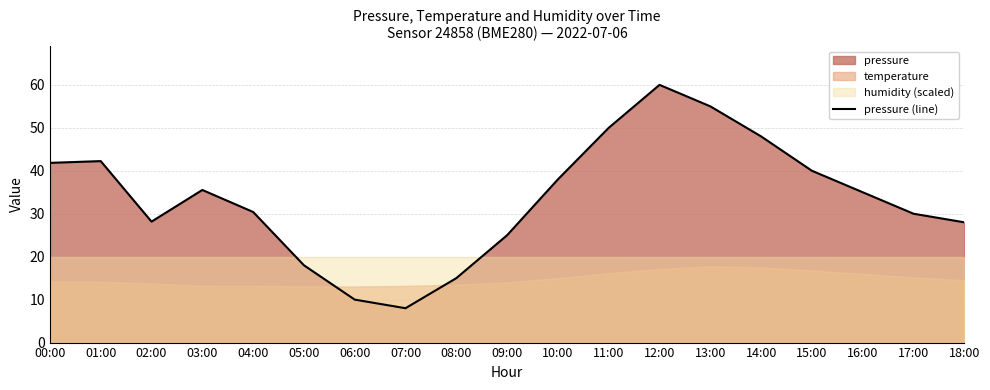

Between 18:00 and 03:00, which is larger?

03:00